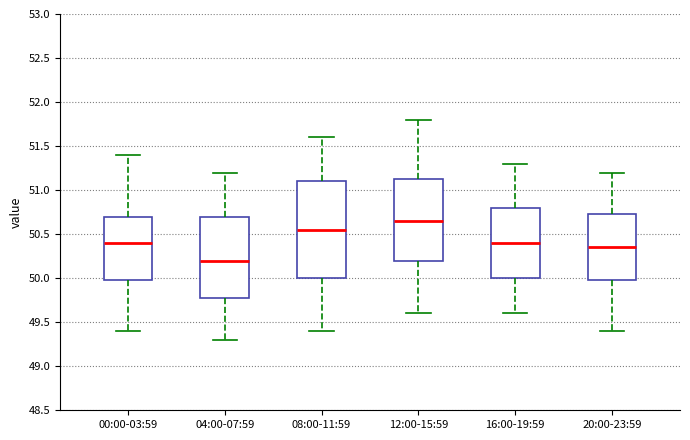

Where does the upper whisker of the box for 00:00-03:59 end on the y-axis? The values are not printed on the chart, so give them approximately, as read against the axis.

51.40